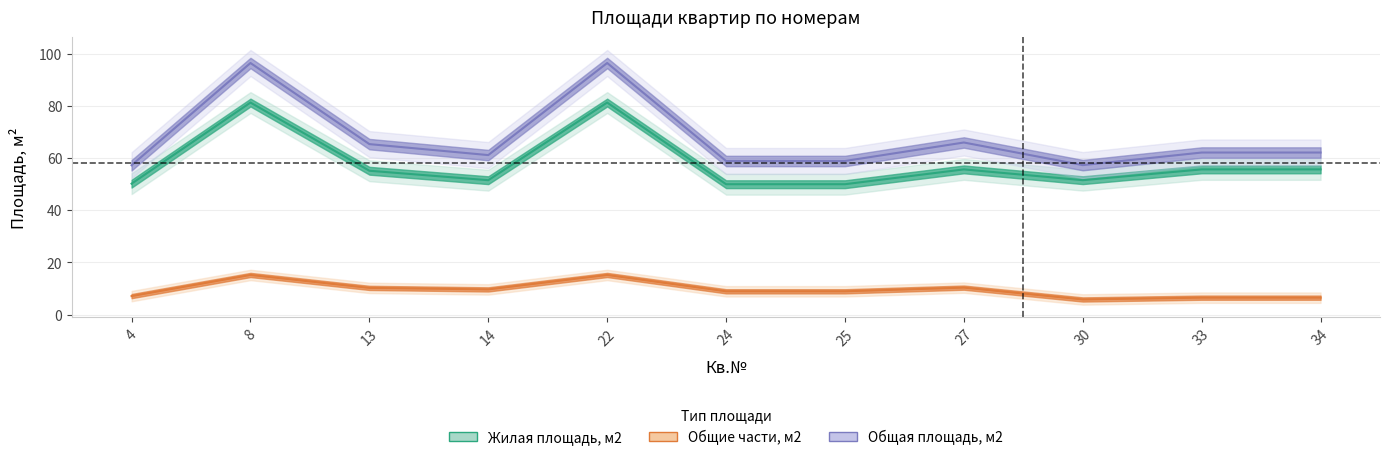

What are all the series names shown in the legend?

Жилая площадь, м2, Общие части, м2, Общая площадь, м2